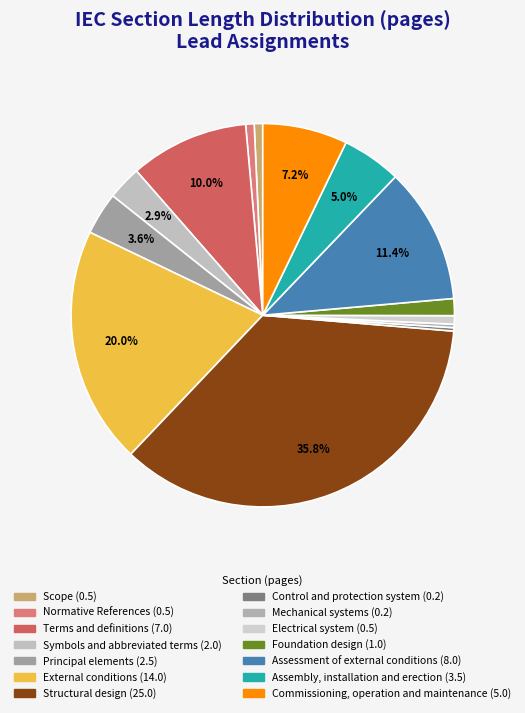

Rank the categories by value from lowest to highest.

Control and protection system, Mechanical systems, Scope, Normative References, Electrical system, Foundation design, Symbols and abbreviated terms, Principal elements, Assembly, installation and erection, Commissioning, operation and maintenance, Terms and definitions, Assessment of external conditions, External conditions, Structural design